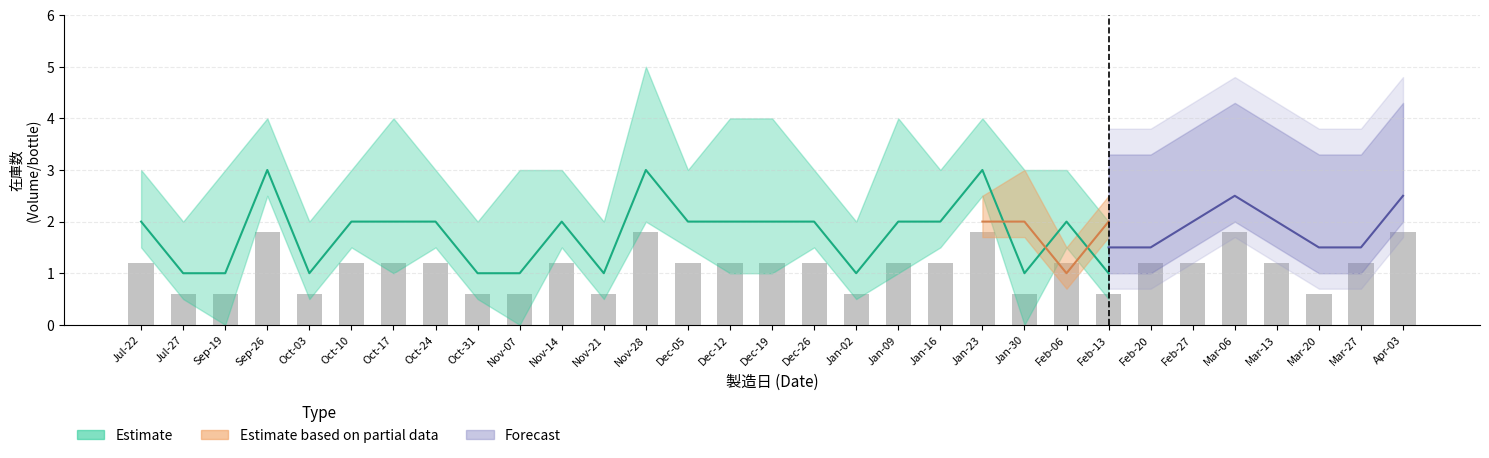

The value of 国内在庫 (20mL) at 2022-07-22 is 2. True or false?

True